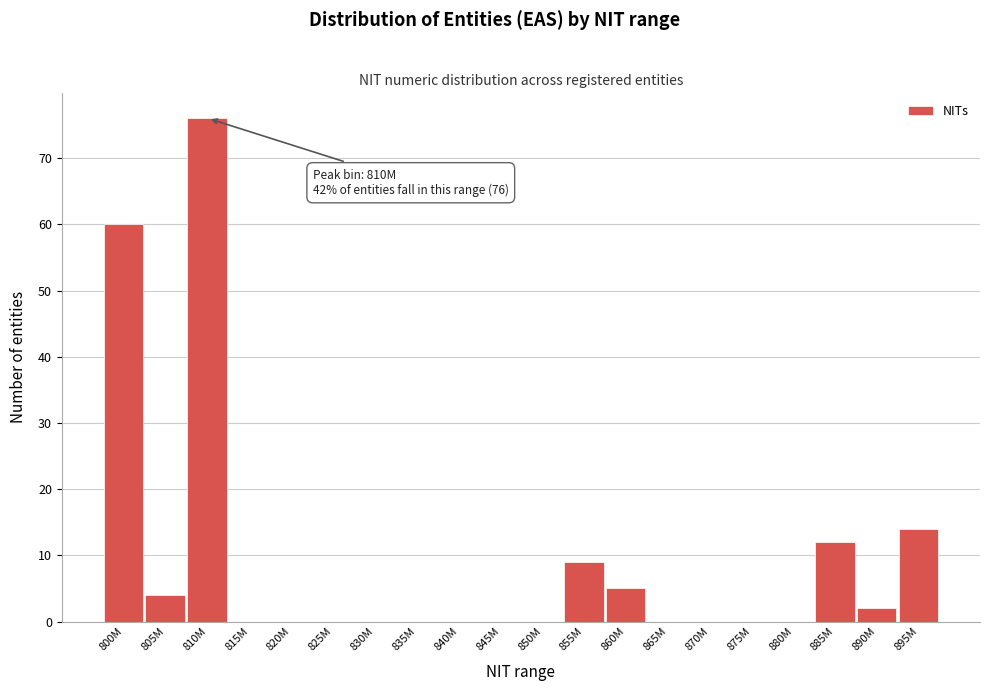

Reading left to right, extract all data points from this chart.

800M=60	805M=4	810M=76	815M=0	820M=0	825M=0	830M=0	835M=0	840M=0	845M=0	850M=0	855M=9	860M=5	865M=0	870M=0	875M=0	880M=0	885M=12	890M=2	895M=14